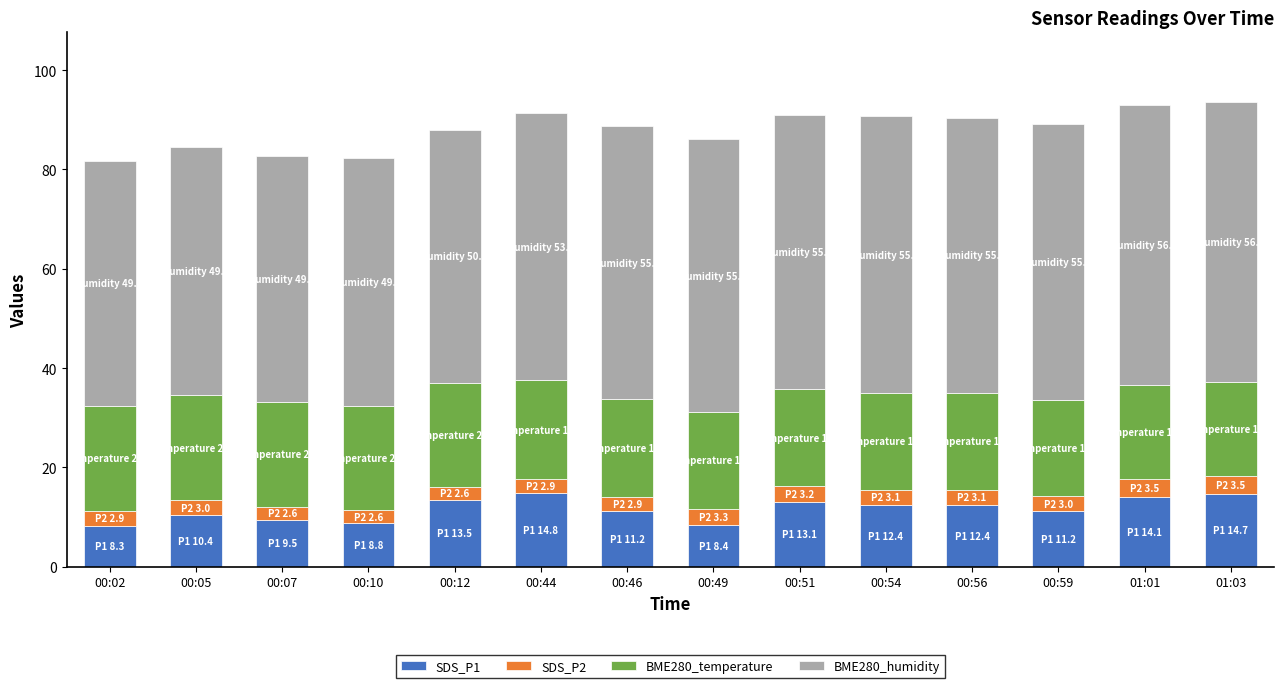

What is the difference between the second highest and minimum values in the SDS_P1 series?

6.5